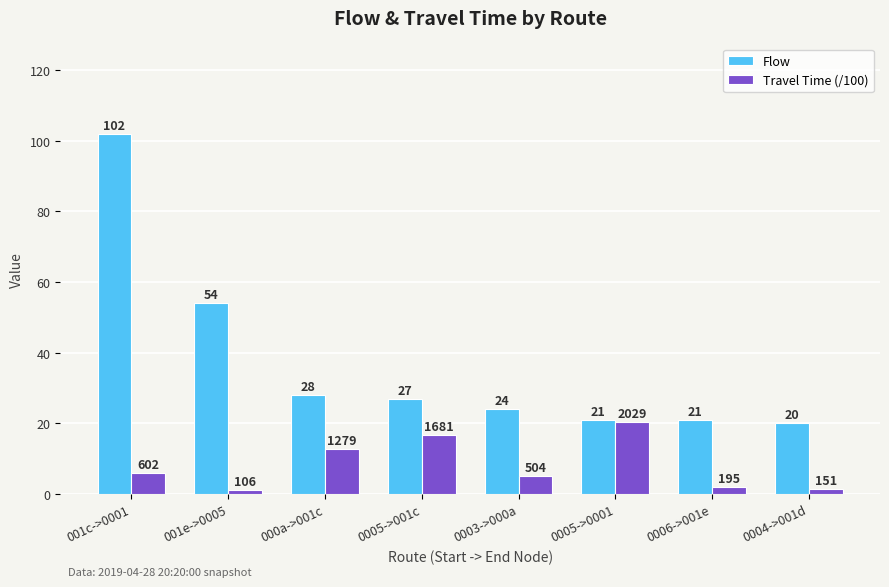

Where is Flow nearest to the value 61?

001e->0005